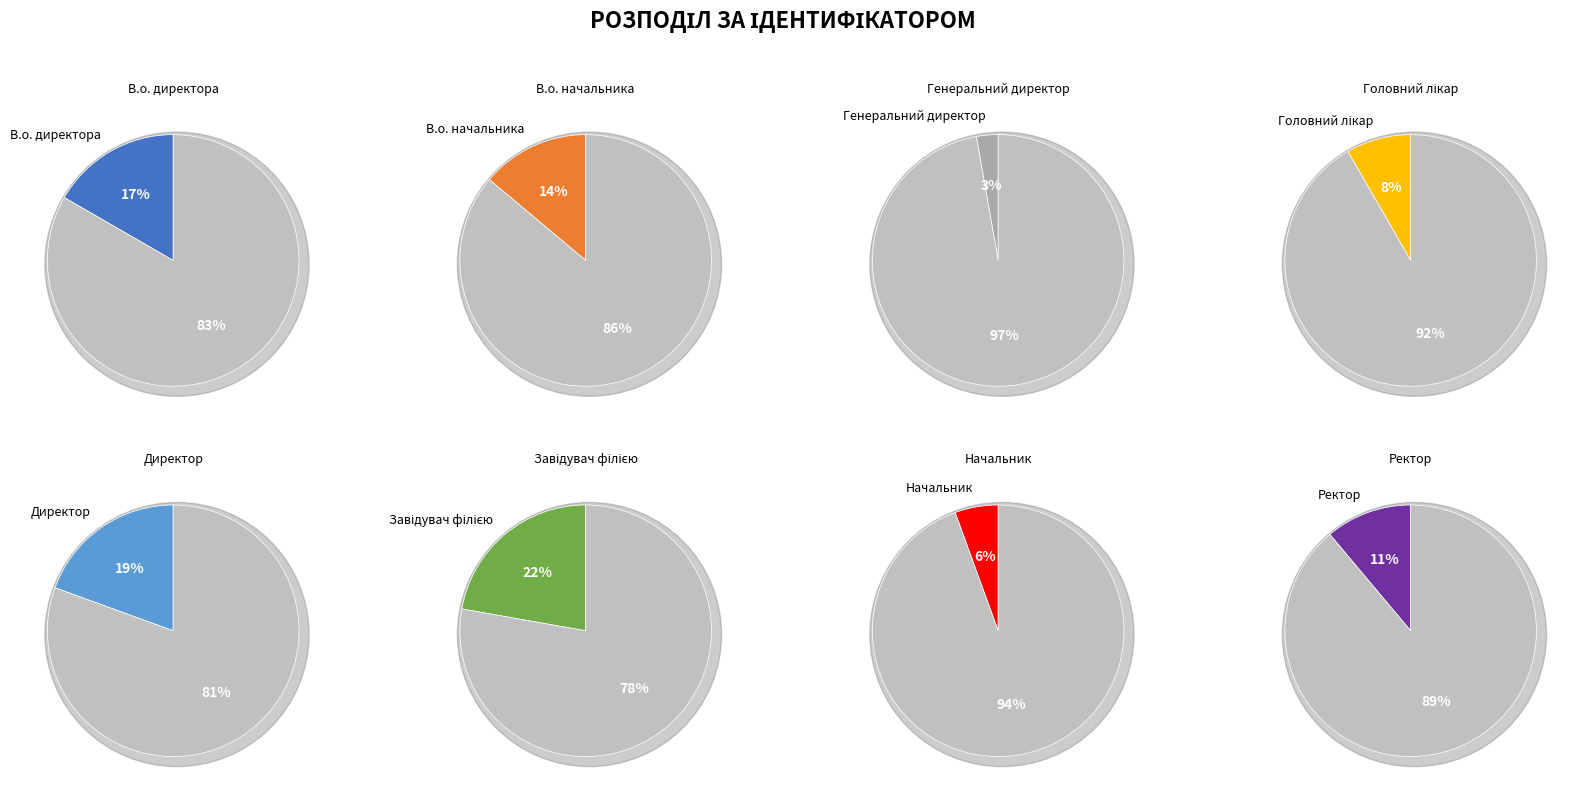

Is there a majority slice in this chart?

No